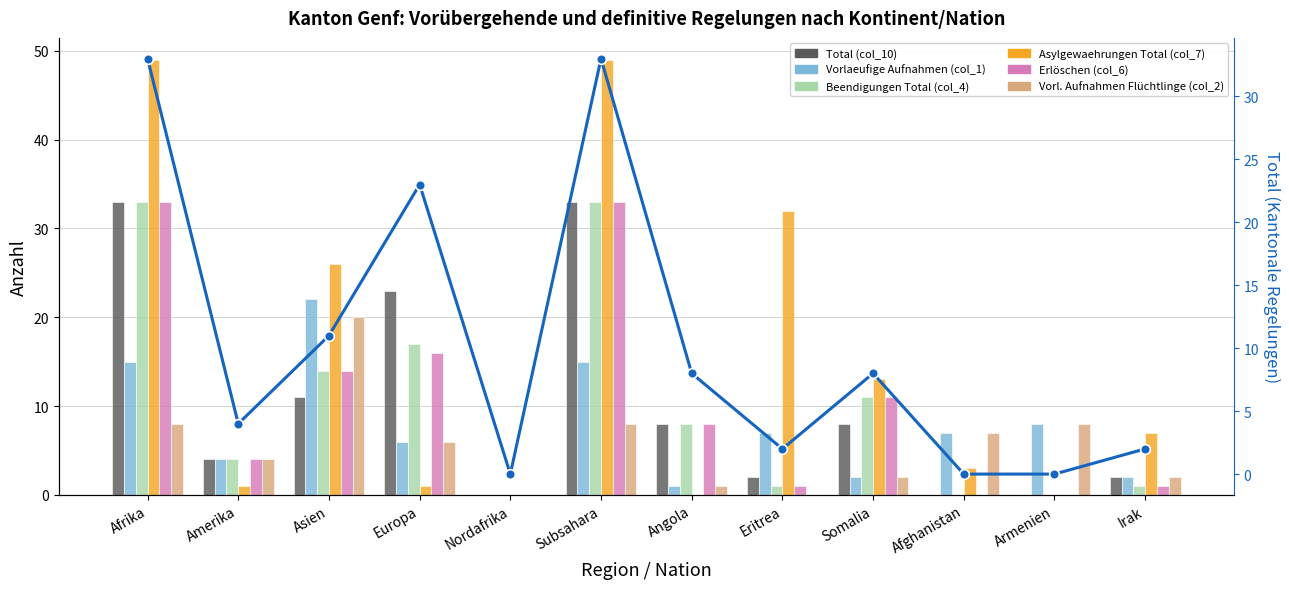

How many positive values does the Asylgewaehrungen Total (col_7) series have?

9